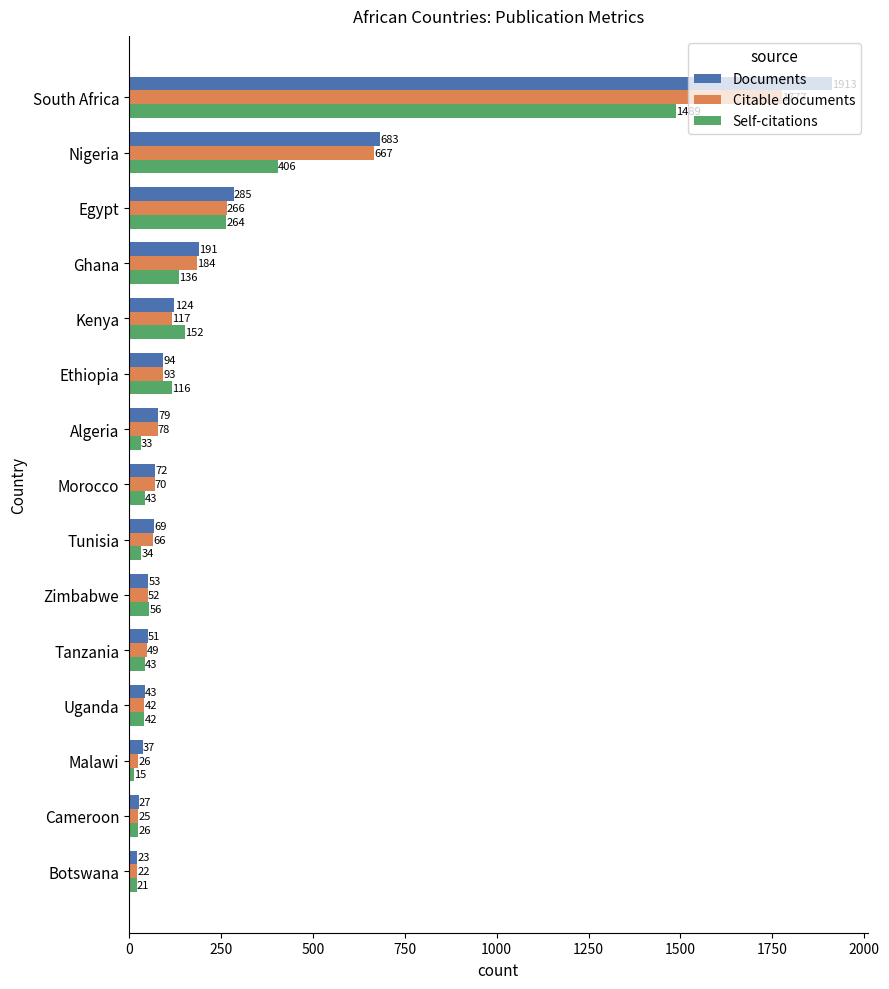

Is it true that Self-citations equals 264 at Egypt?

True